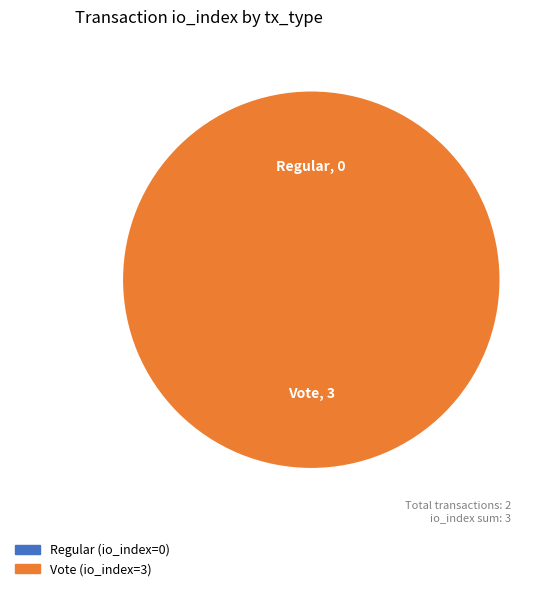

To the nearest percent, what is the difference between the largest and smallest slice percentages?

100%